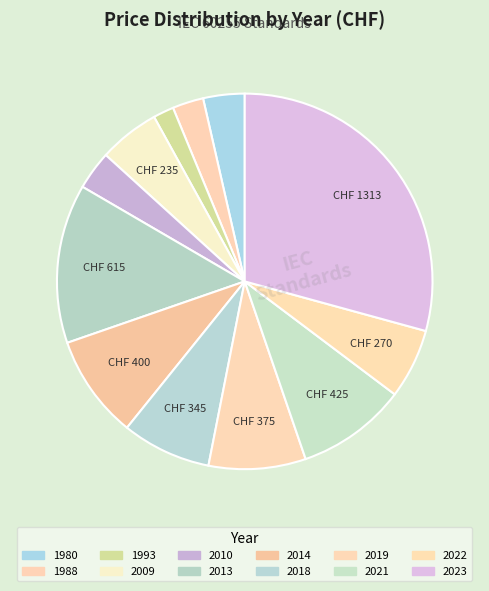

How many segments does this pie chart have?

12